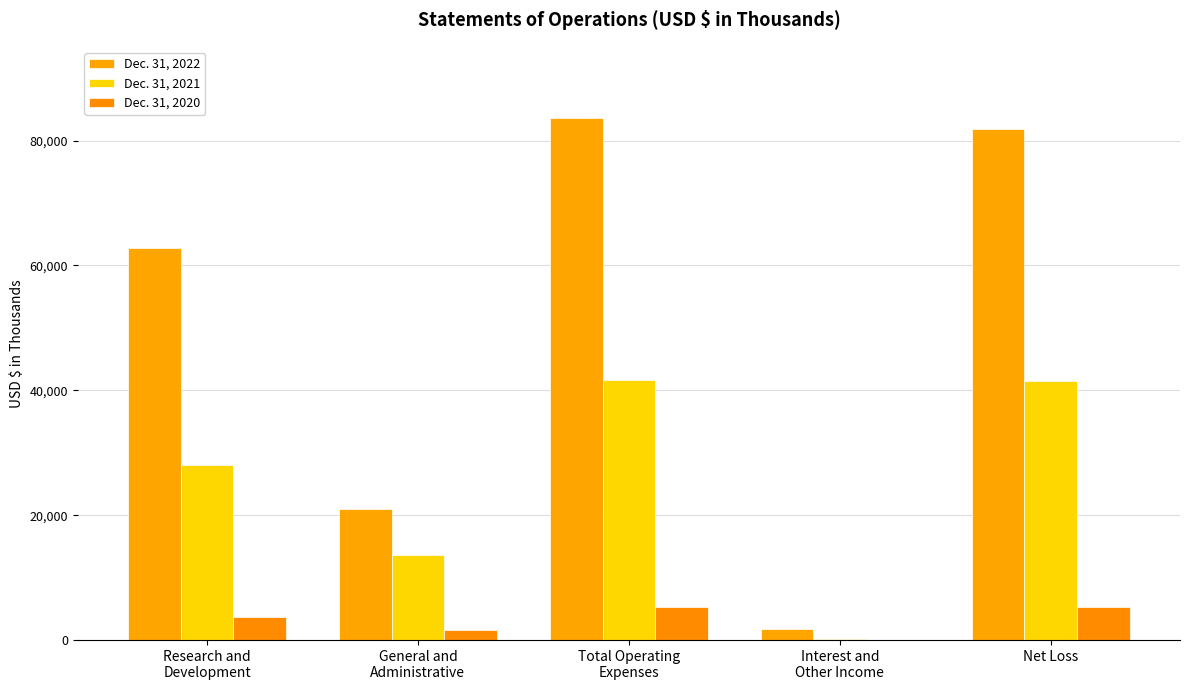

Is the value of Dec. 31, 2020 at Net Loss greater than the value of Dec. 31, 2022 at Research and
Development?

No